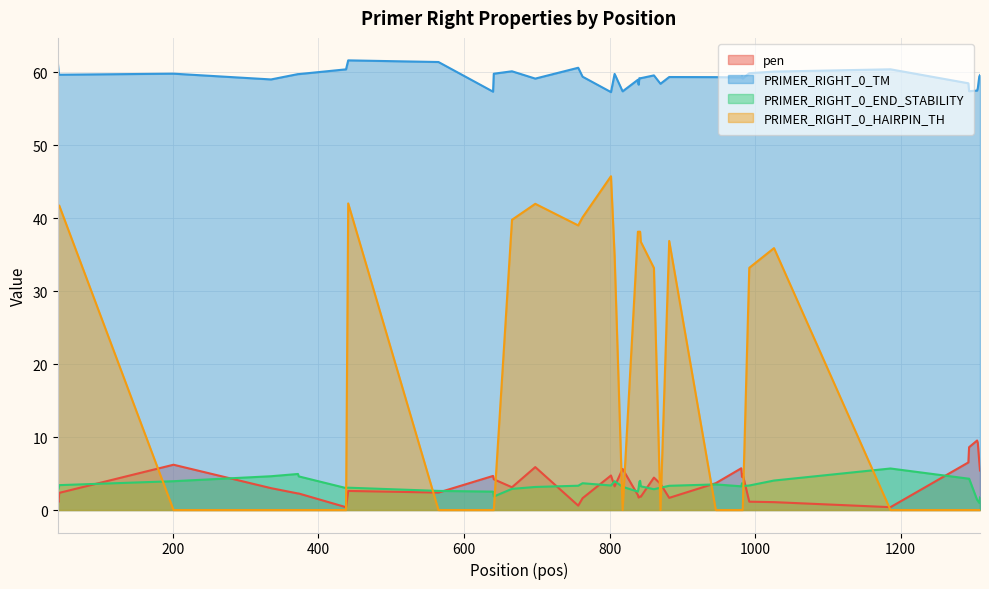

How many values in the PRIMER_RIGHT_0_END_STABILITY series are below 3?

12